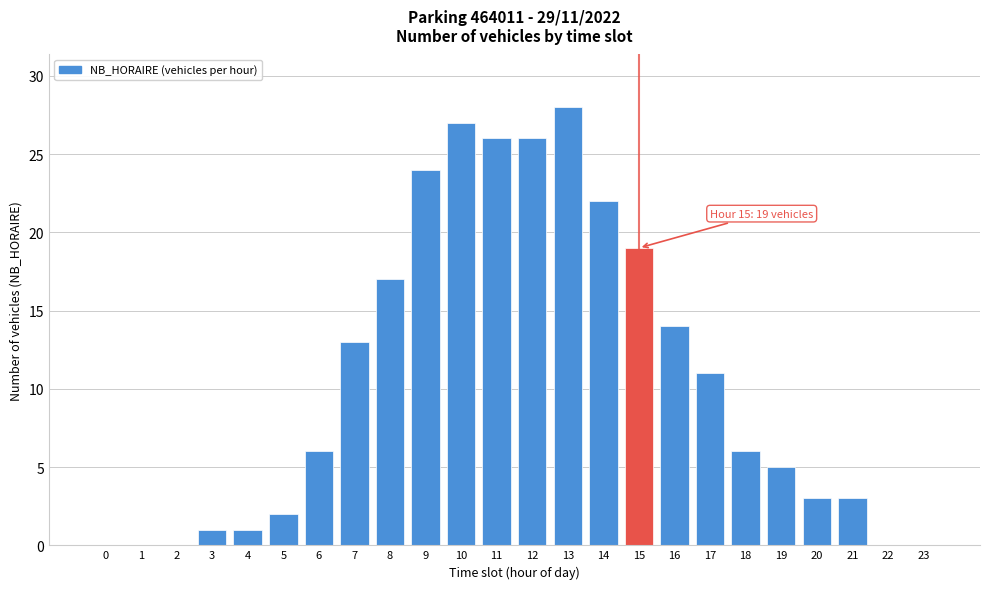

Reading right to left, list all the values displayed in this chart.

23=0	22=0	21=3	20=3	19=5	18=6	17=11	16=14	15=19	14=22	13=28	12=26	11=26	10=27	9=24	8=17	7=13	6=6	5=2	4=1	3=1	2=0	1=0	0=0